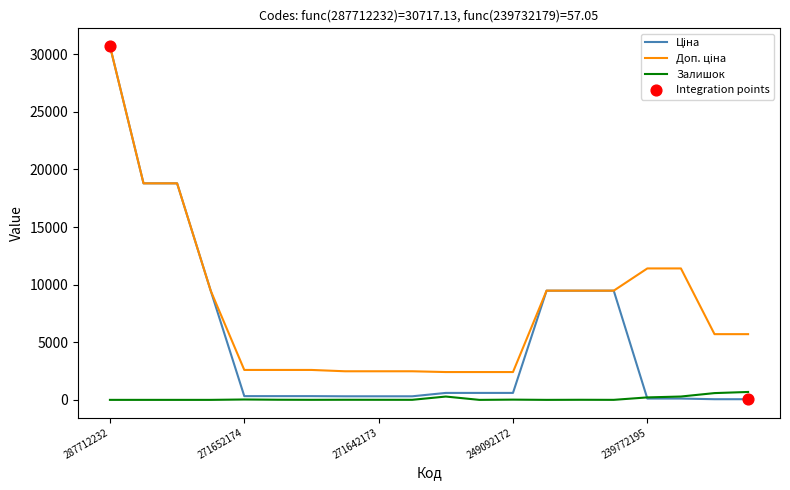

What is the highest value of the Залишок series?

686.0